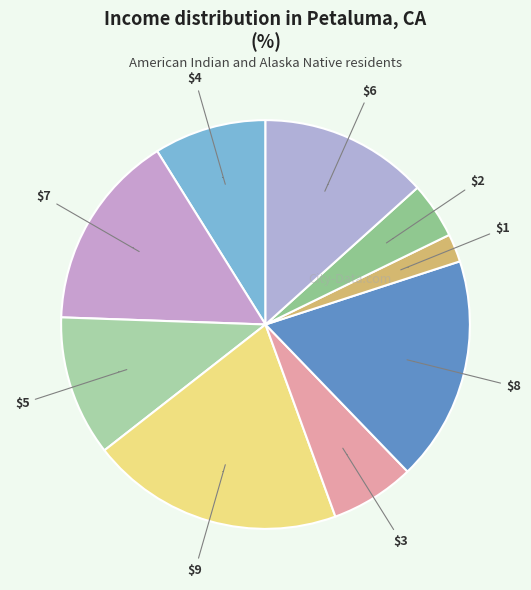

What percentage is the $5 slice, to the nearest percent?

11%